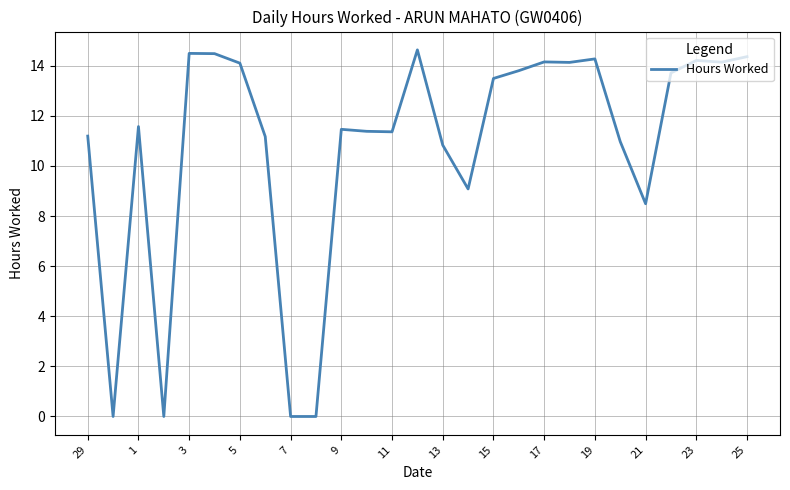

What is the greatest value displayed?

14.6